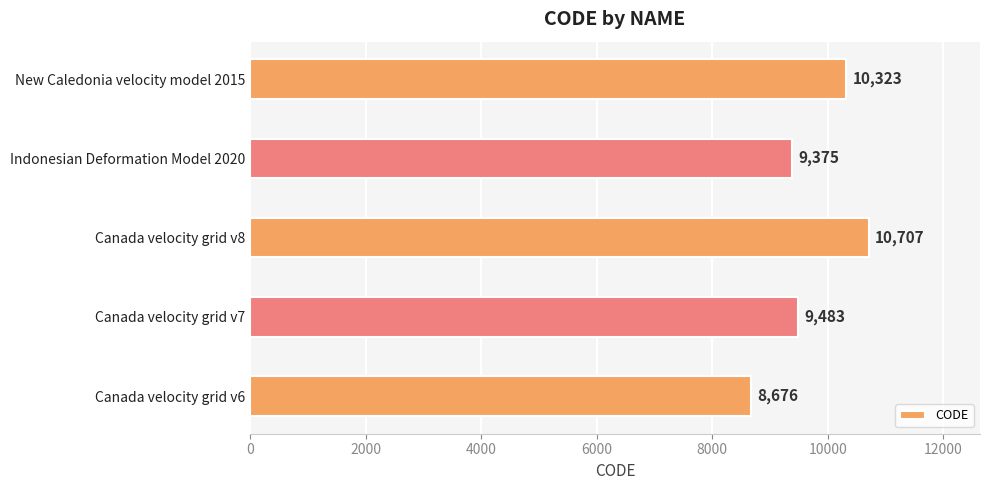

Reading bottom to top, transcribe all the data shown in this chart.

8676	9483	10707	9375	10323